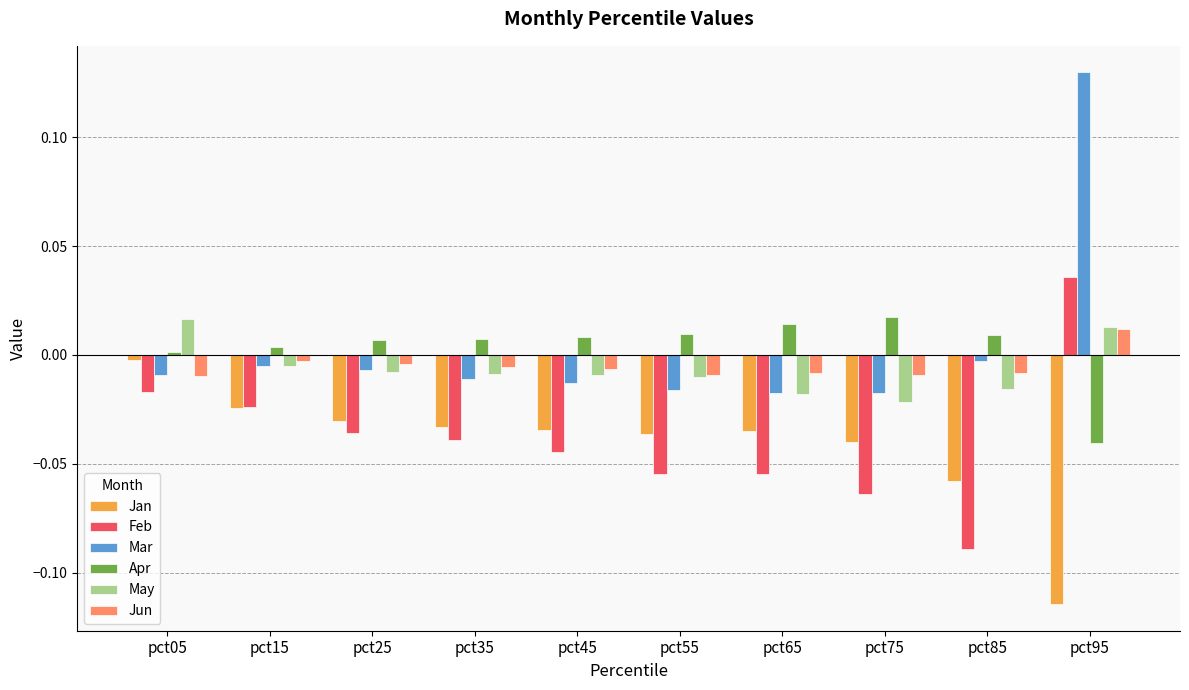

Where does the May series first go above 0?

pct05